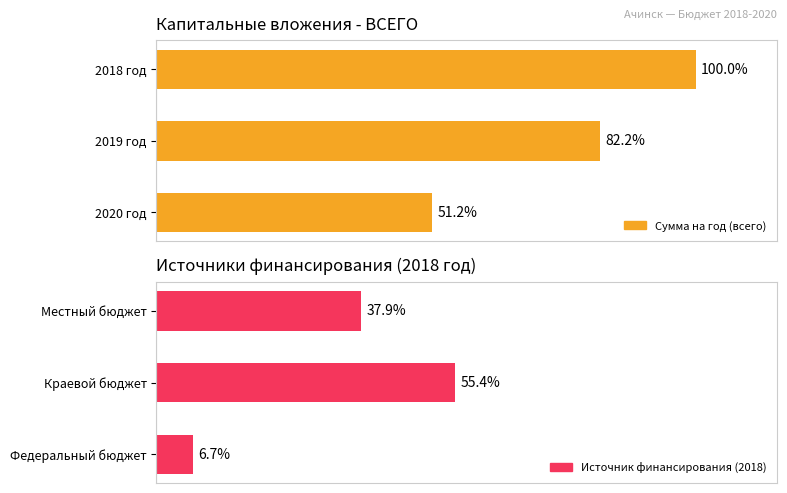

Which series changed the most between 0 and 1?

Источник финансирования (2018)